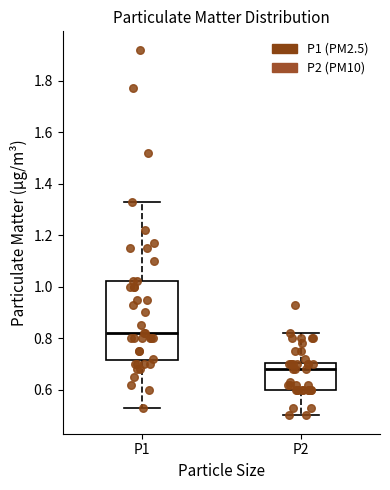

Which box is the tallest, from its lower edge to its upper edge?

P1